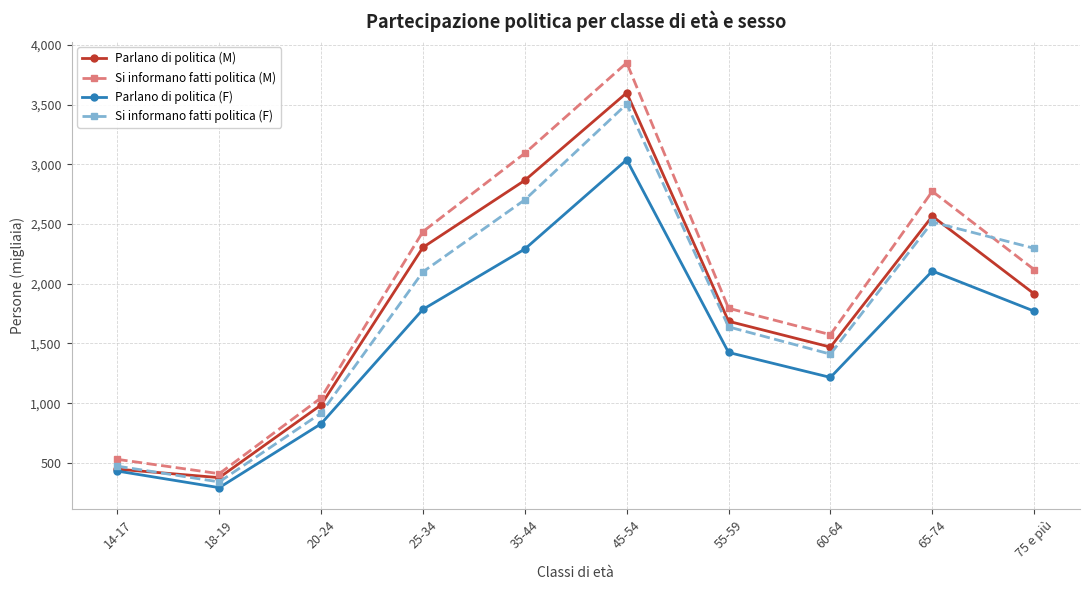

List the series in order of their peak value, highest first.

Si informano fatti politica (M), Parlano di politica (M), Si informano fatti politica (F), Parlano di politica (F)